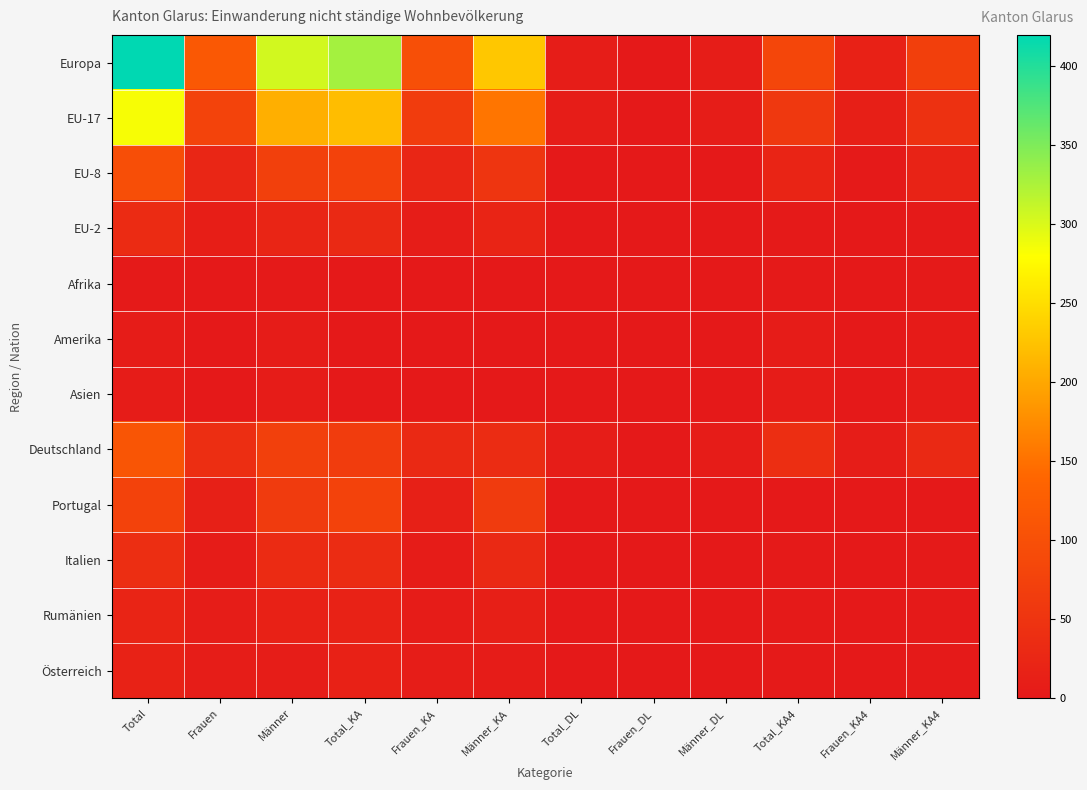

At how many categories does at least one series exceed 221?

4